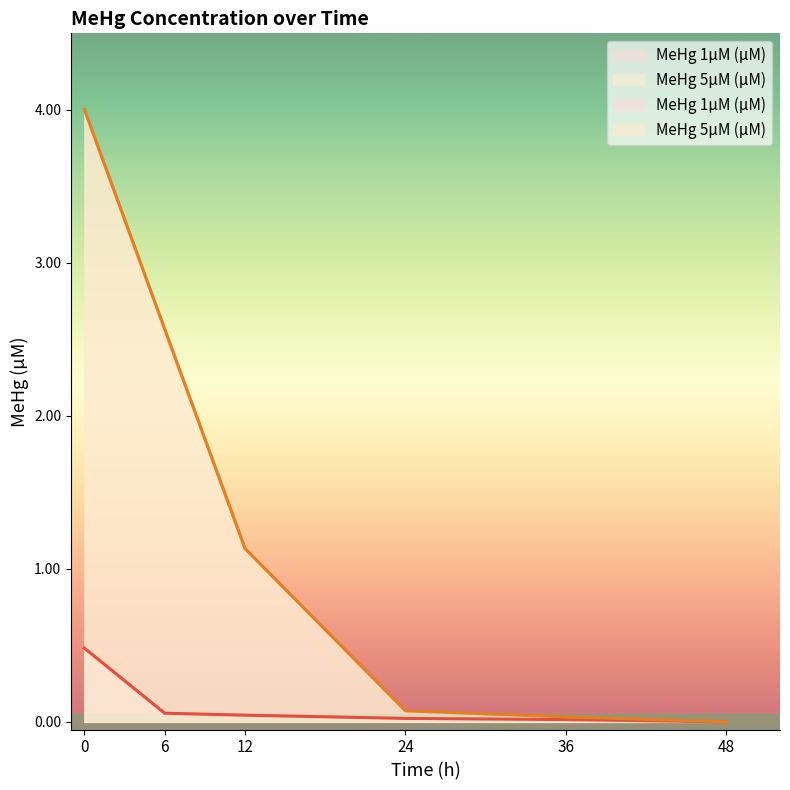

What is the value of the MeHg 5µM (µM) point at the 2nd from the left?

2.6